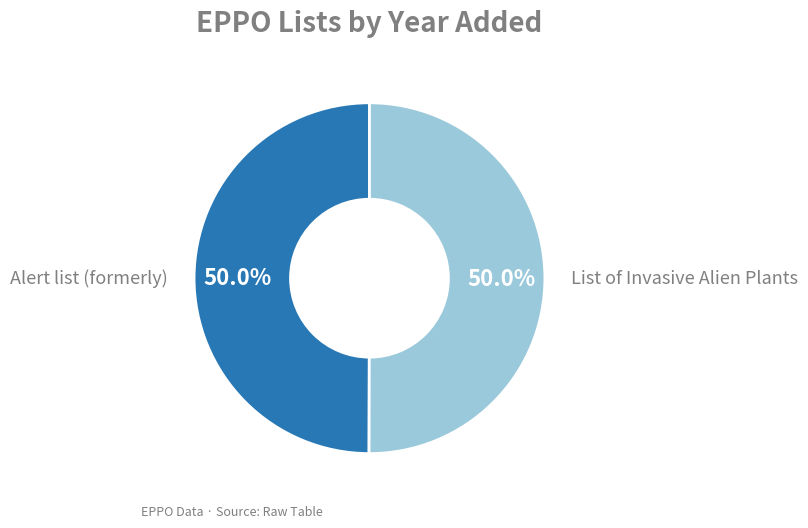

How many segments does this pie chart have?

2